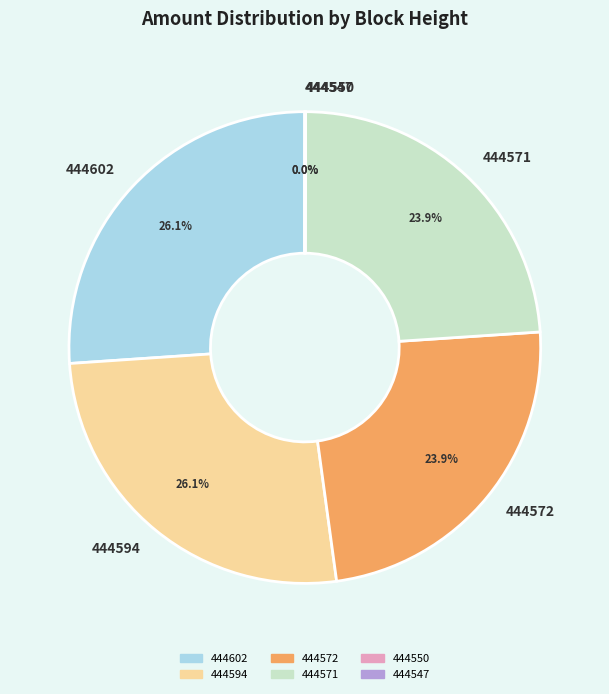

What is the ratio of the value at 444602 to the value at 444594?

1.0